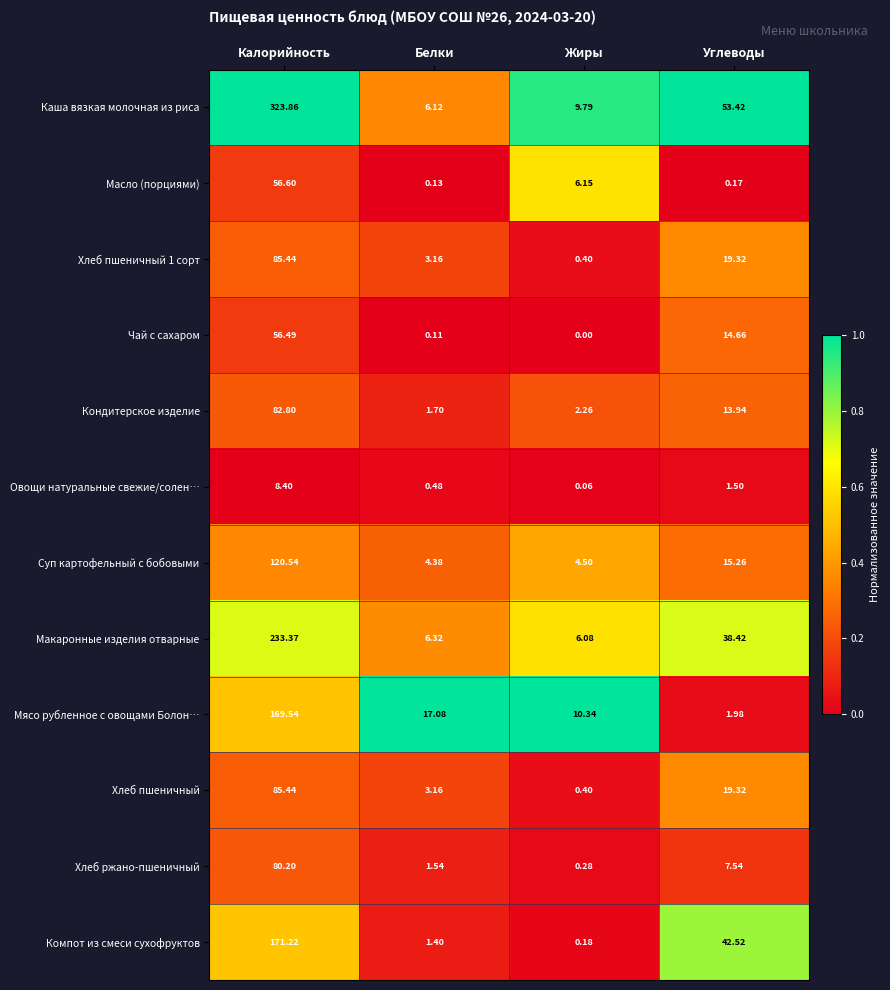

Which category has the highest value in the Хлеб пшеничный series?

Калорийность